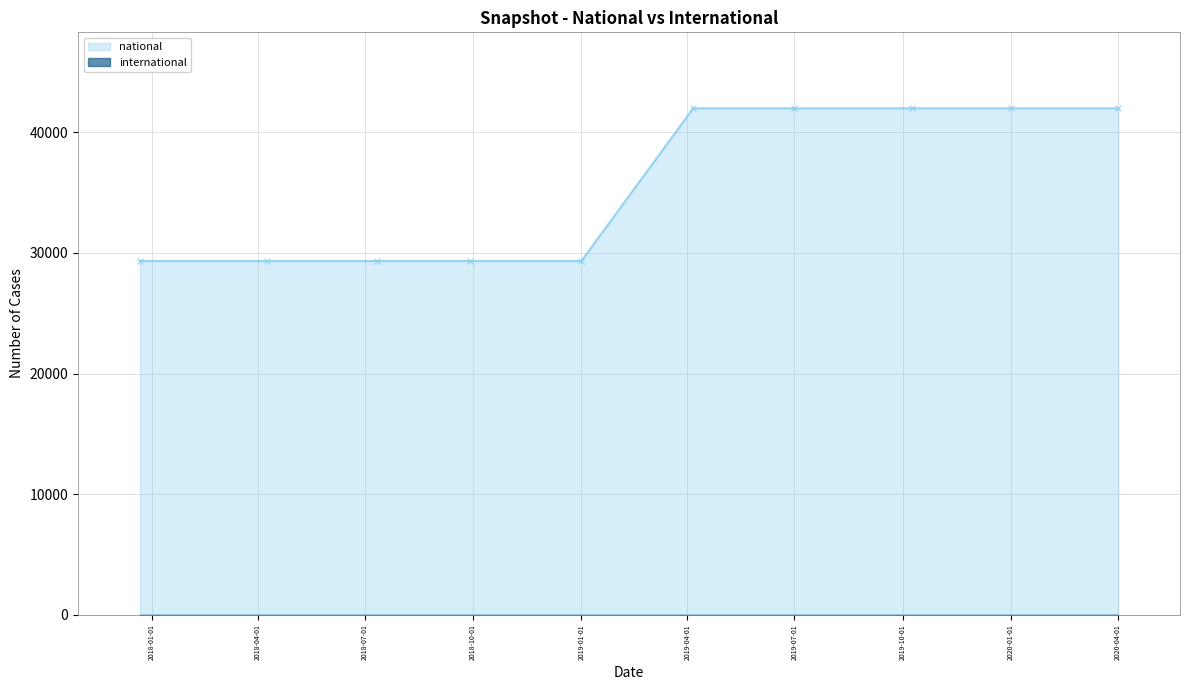

What is the highest value of the national series?

41981